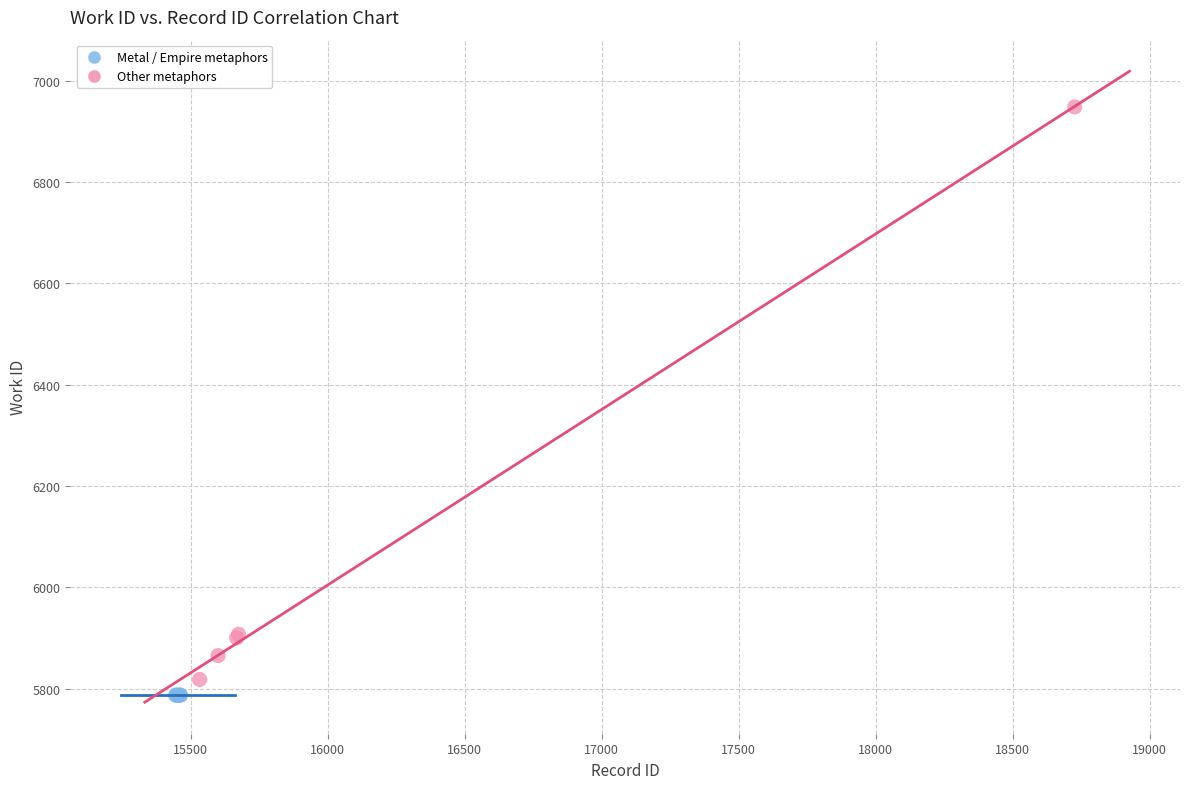

What are all the series names shown in the legend?

Metal / Empire metaphors, Other metaphors